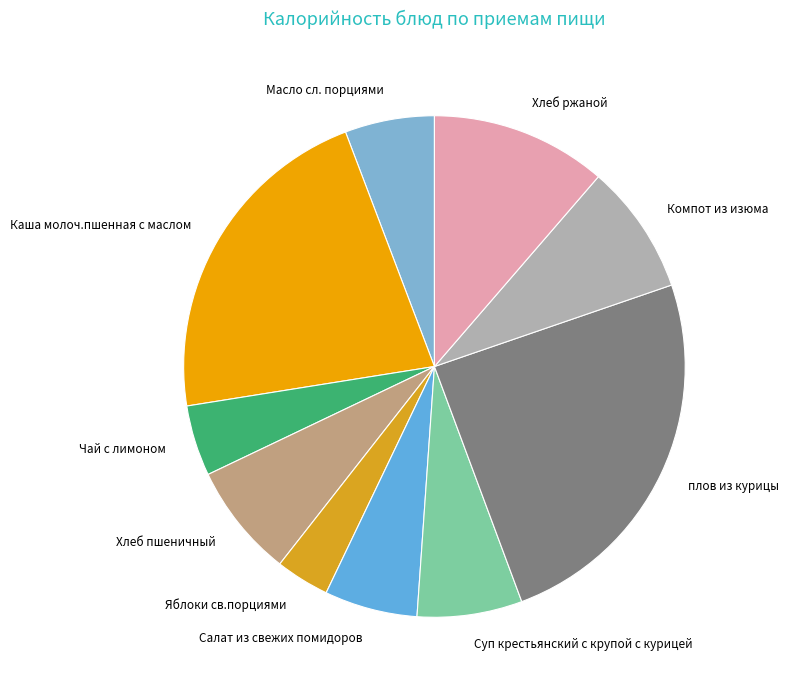

Which has a higher value, Яблоки св.порциями or Салат из свежих помидоров?

Салат из свежих помидоров